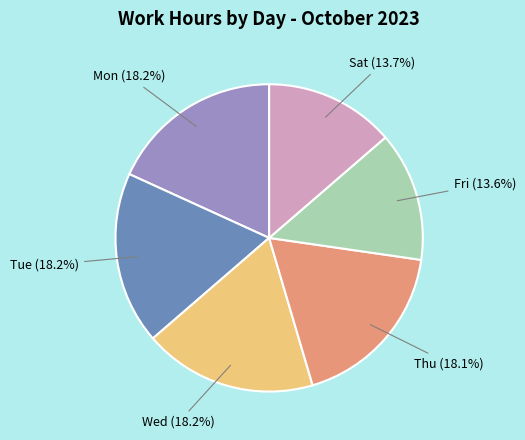

How many segments does this pie chart have?

6